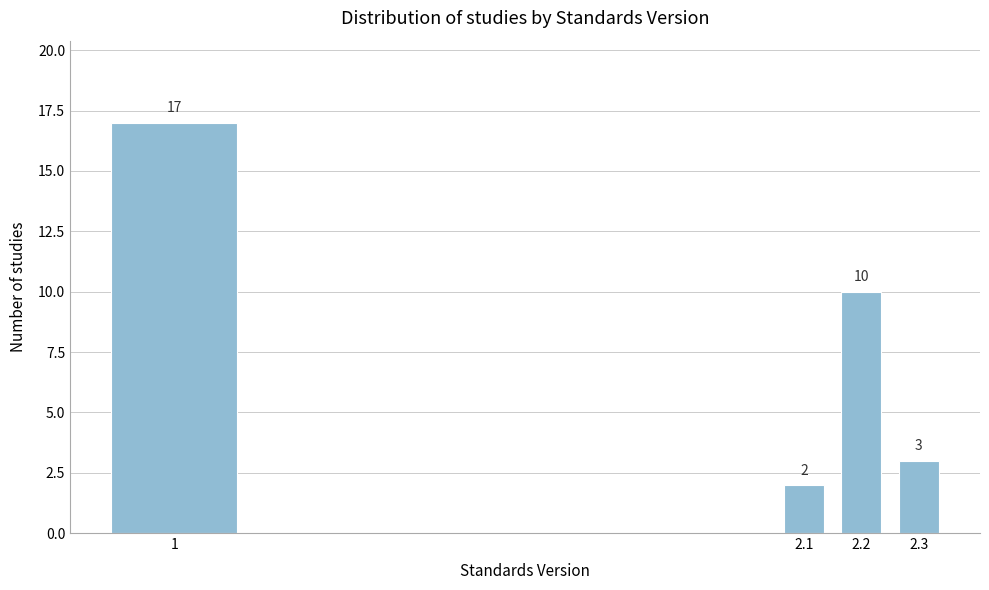

Reading left to right, extract all data points from this chart.

1=17	2.1=2	2.2=10	2.3=3